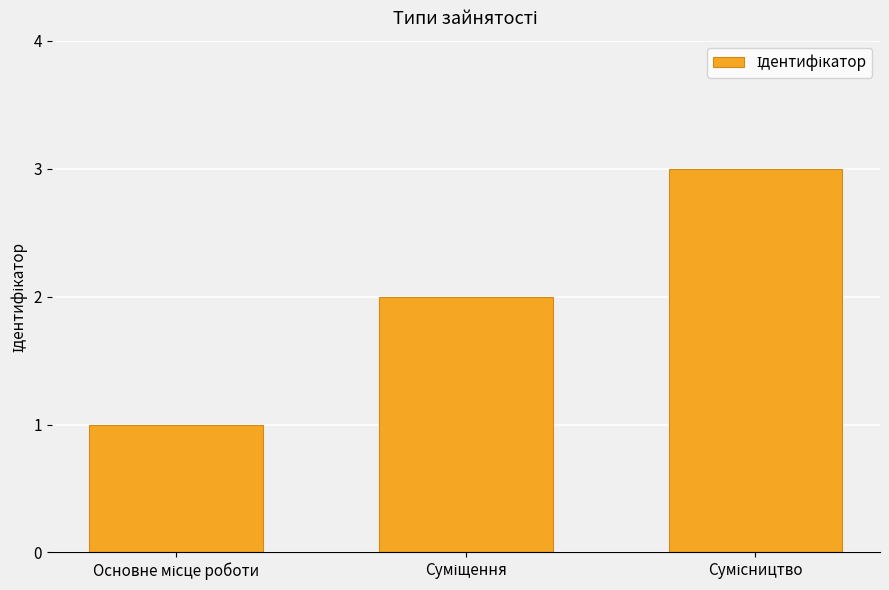

What is the sum of all values?

6